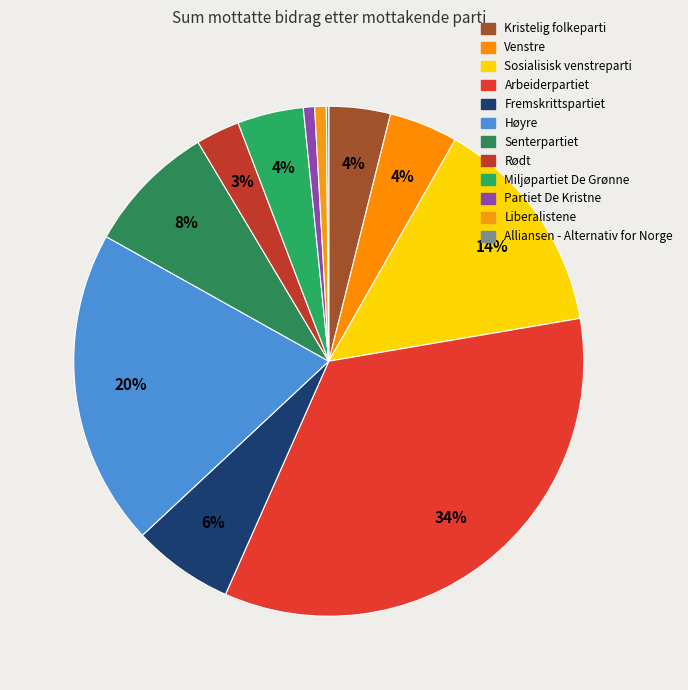

What is the total percentage of Partiet De Kristne and Venstre?

5.1%